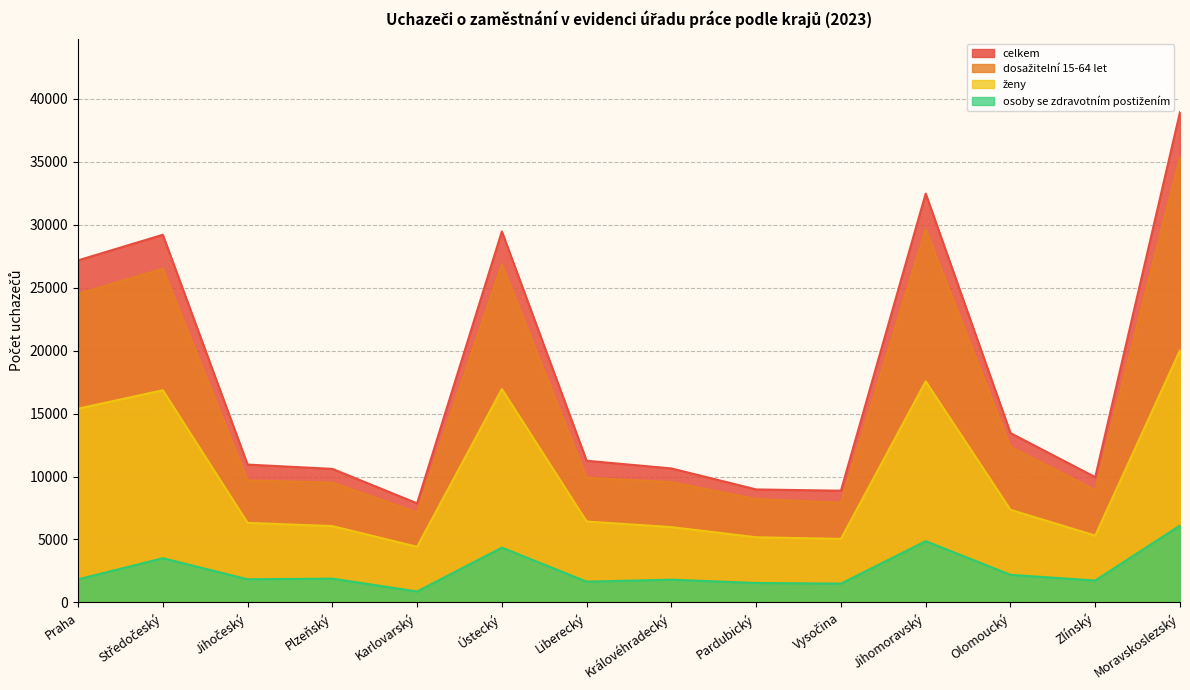

Which series has the widest spread of values?

celkem